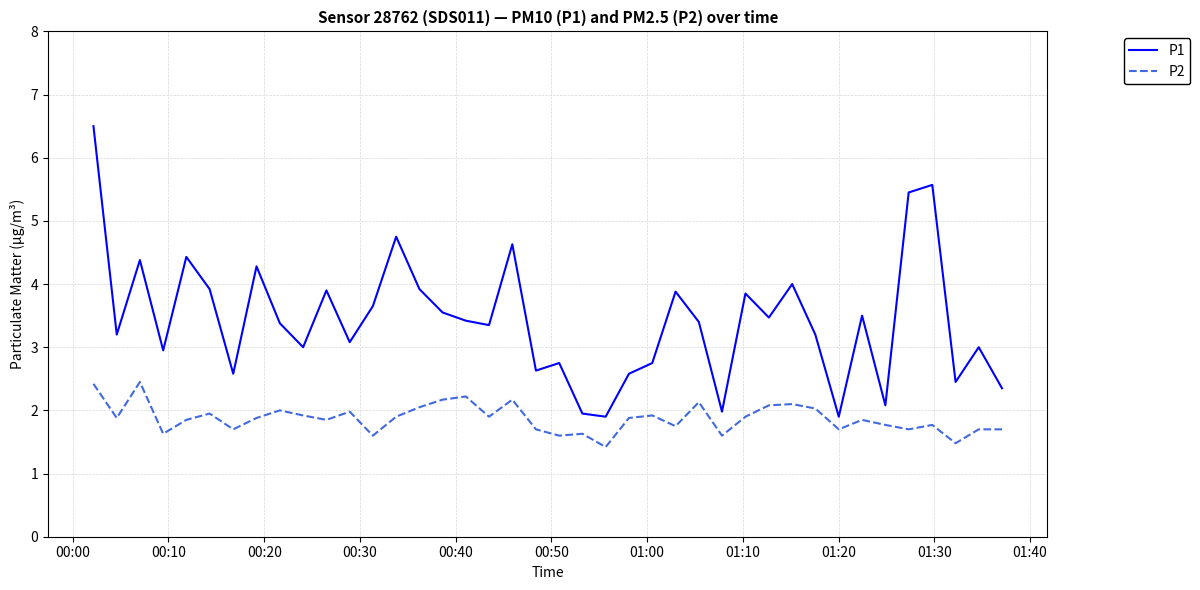

At how many categories does at least one series exceed 5?

3